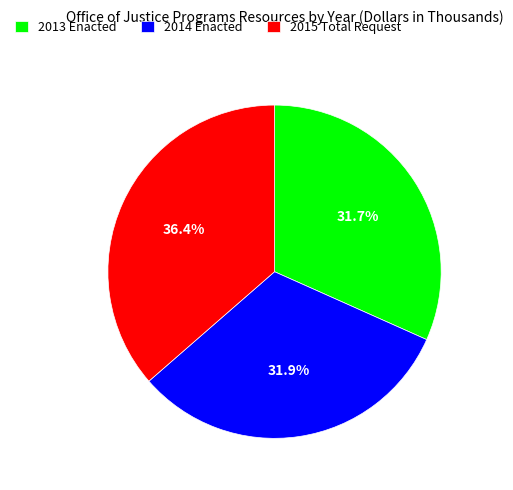

To the nearest percent, what percentage of the pie is 2015 Total Request?

36%